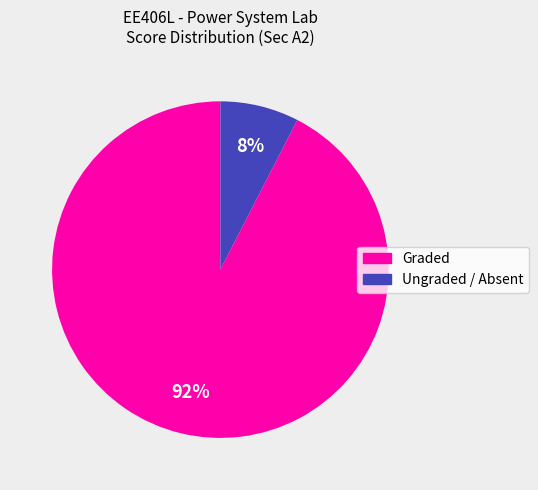

Is there any slice that represents more than half of the pie?

Yes